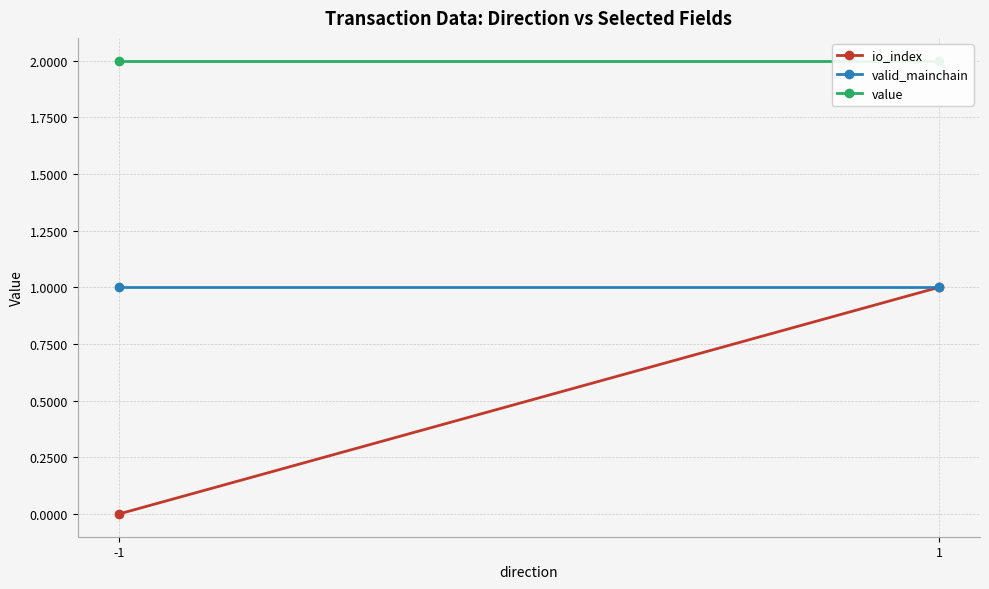

Between -1 and 1, which series saw the biggest shift?

io_index